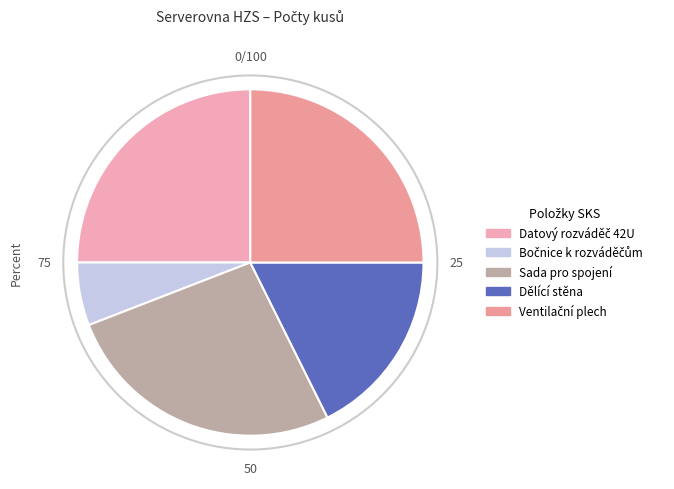

What percentage is the Datový rozváděč 42U slice, to the nearest percent?

25%